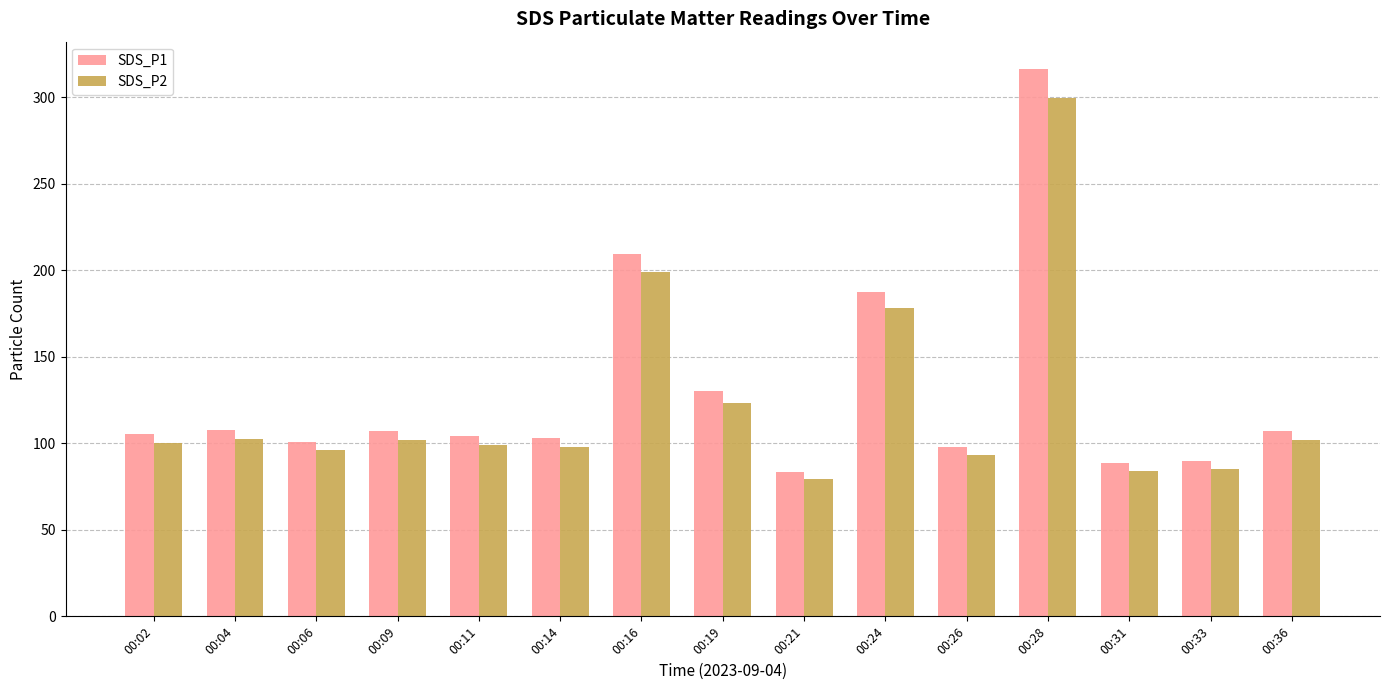

Where is SDS_P1 nearest to the value 200?

00:16